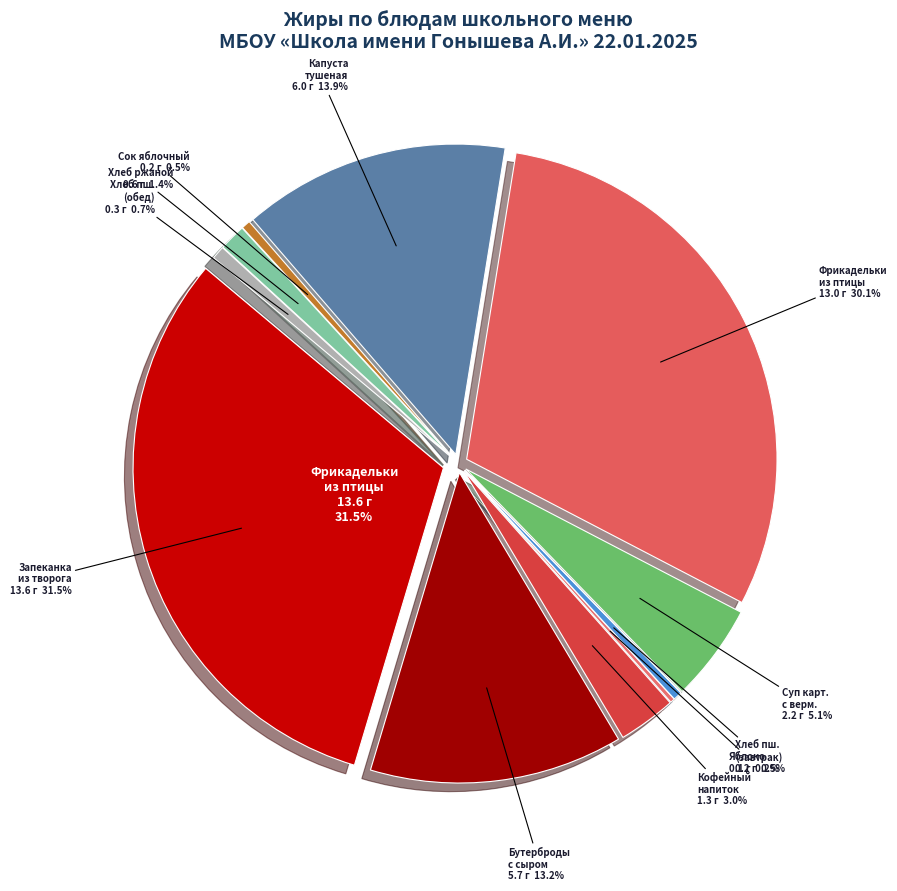

Count the number of slices in the pie.

12